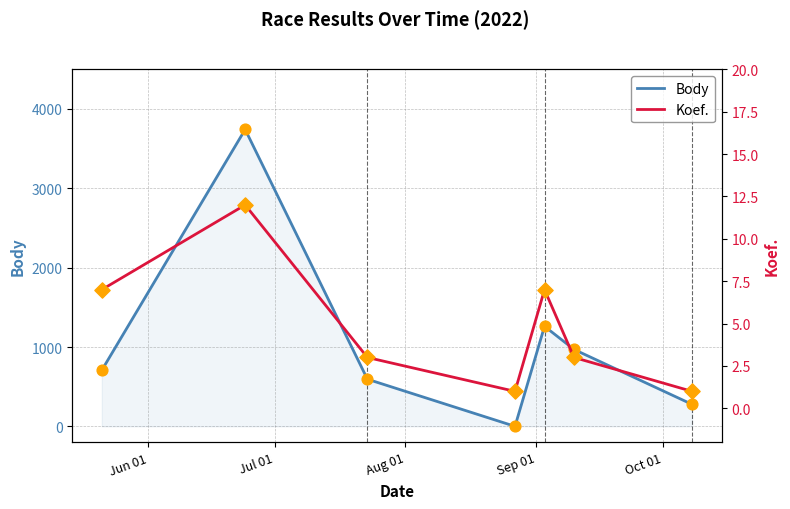

At how many categories does at least one series exceed 2744?

1